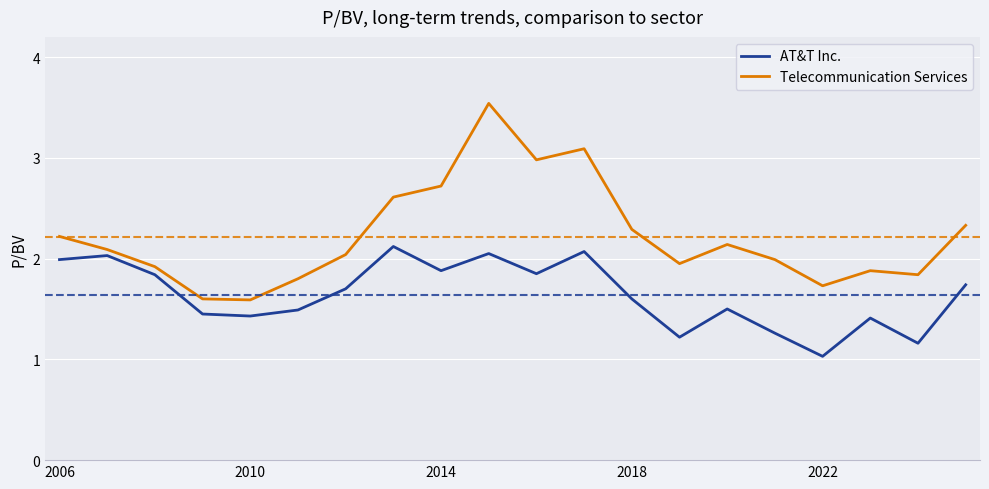

List the series in order of their peak value, highest first.

Telecommunication Services, AT&T Inc.